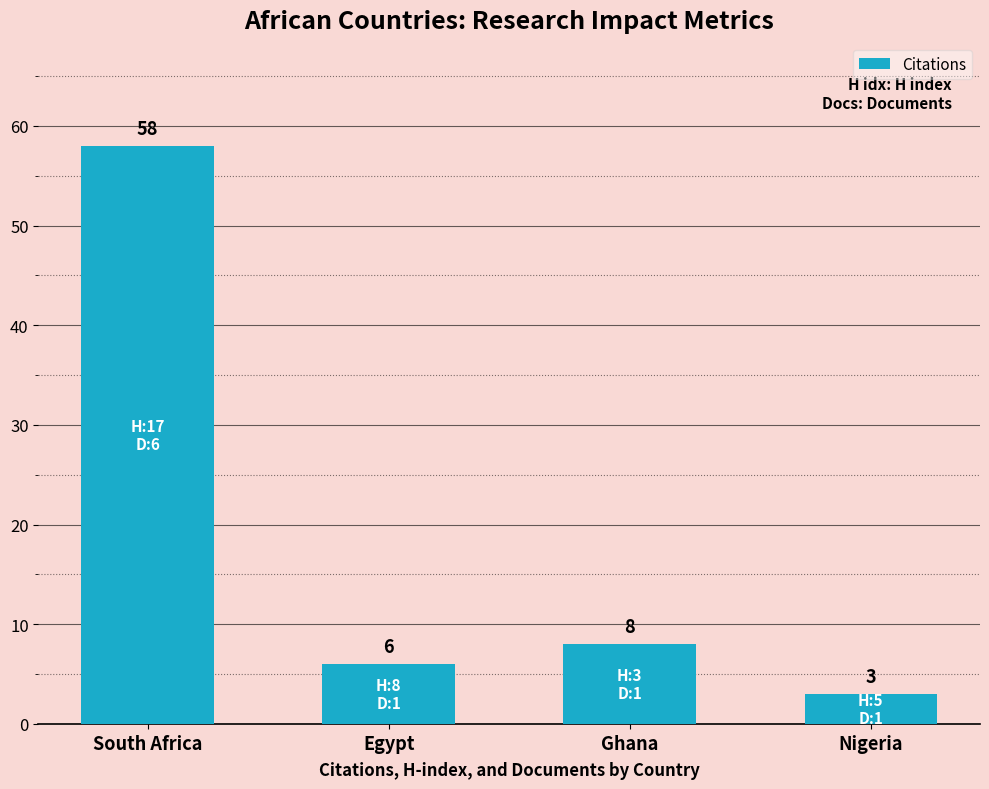

Between Egypt and Ghana, which is larger?

Ghana